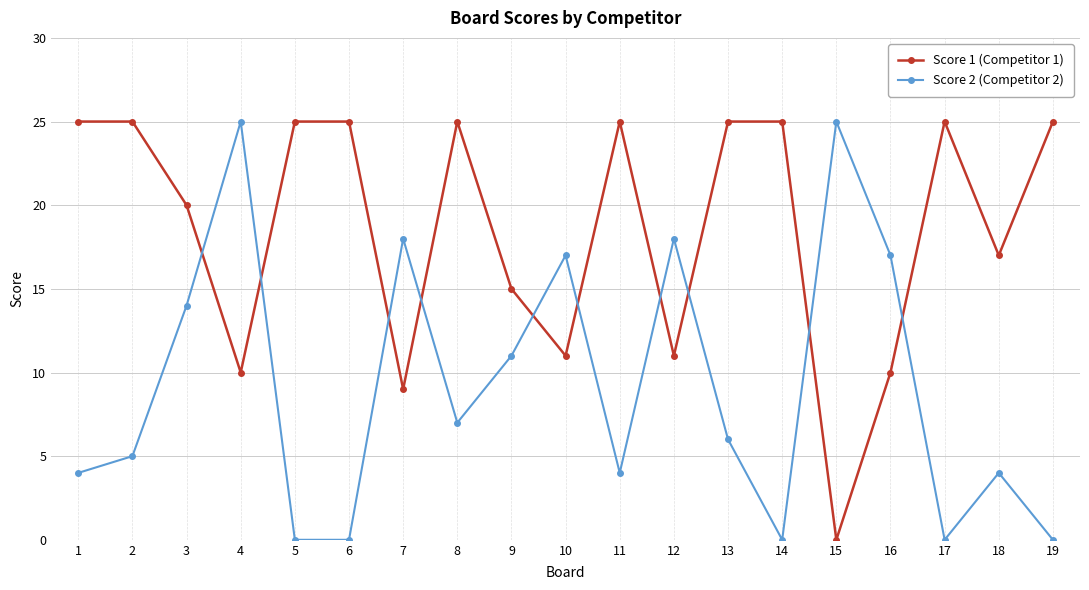

What is the difference between the maximum and minimum values in the Score 2 (Competitor 2) series?

25